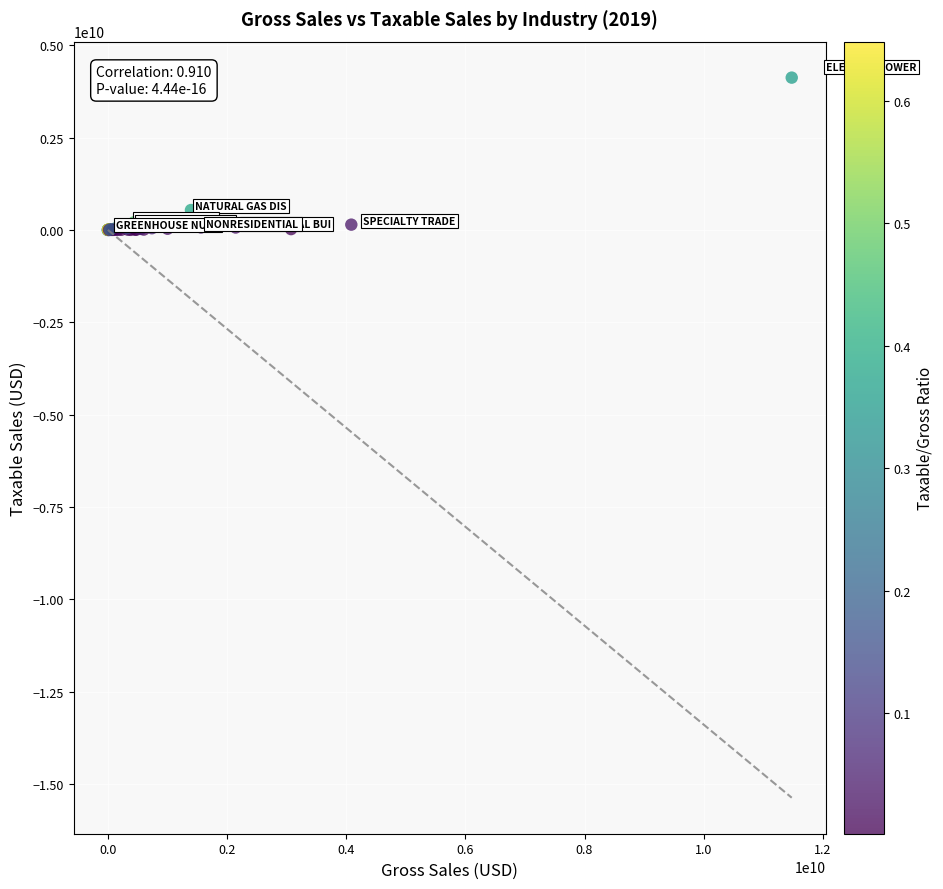

What Y value in the scatter plot is closest to 2060852313?

537783382